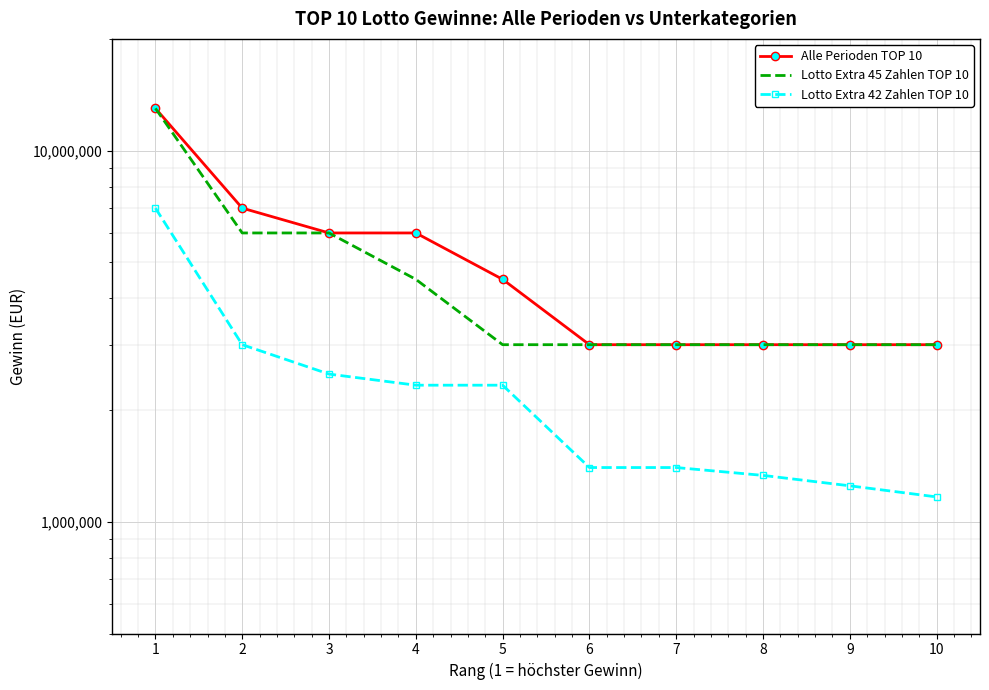

What is the greatest value displayed?

13000000